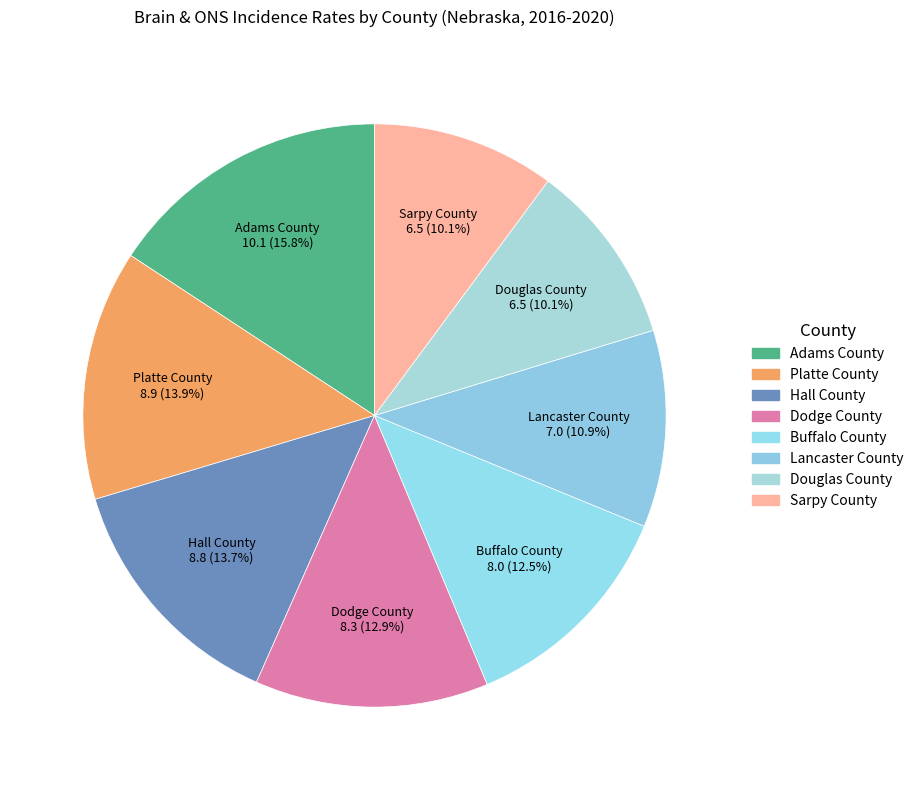

What portion of the pie excludes Sarpy County?

89.9%